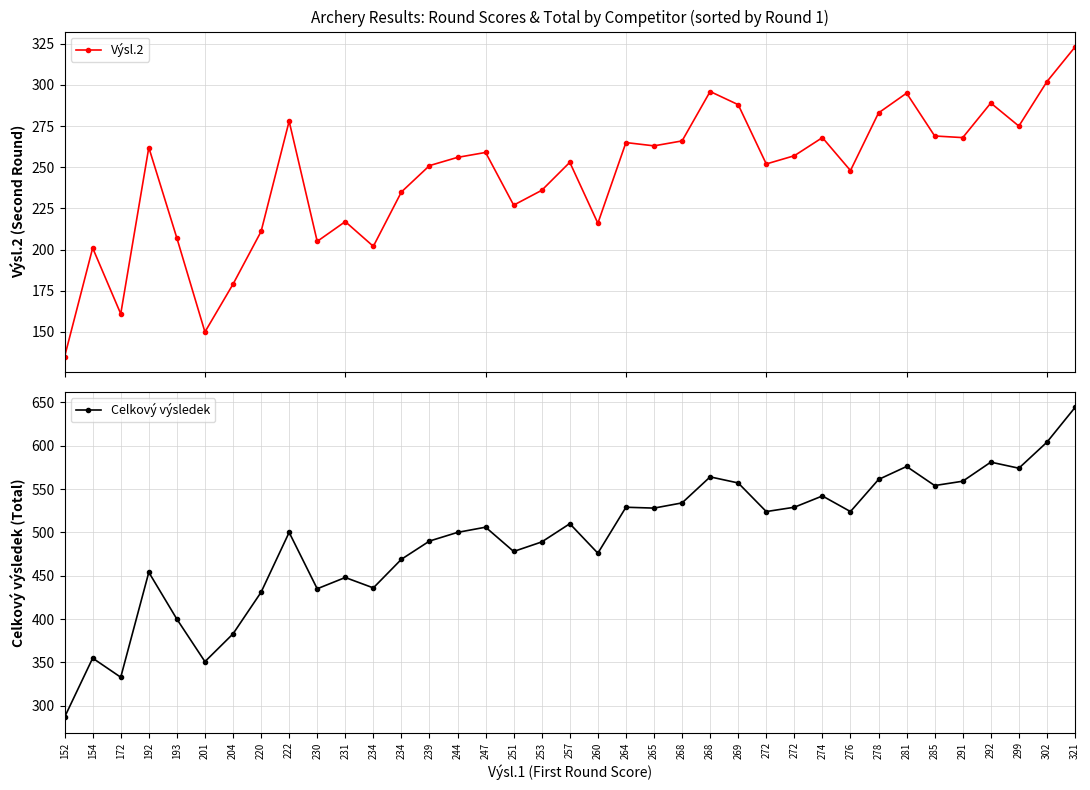

True or false: Výsl.2 and Celkový výsledek intersect in this chart.

False